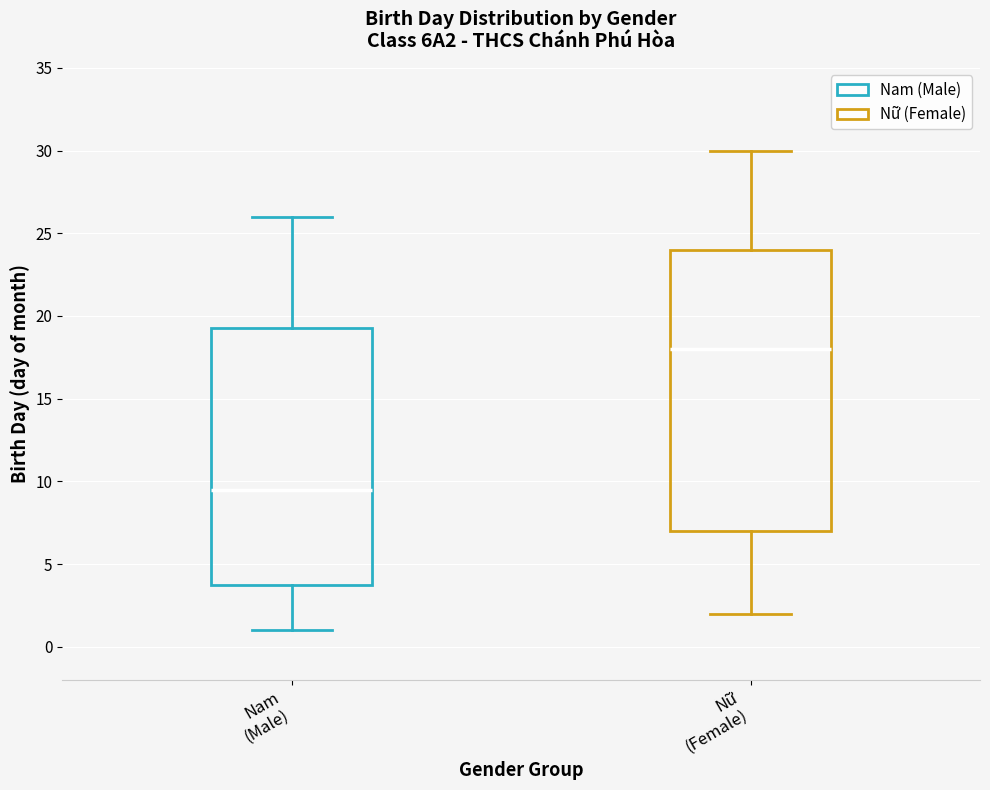

Where is the lower edge of the box for Nữ (Female) on the y-axis? The values are not printed on the chart, so give them approximately, as read against the axis.

7.0